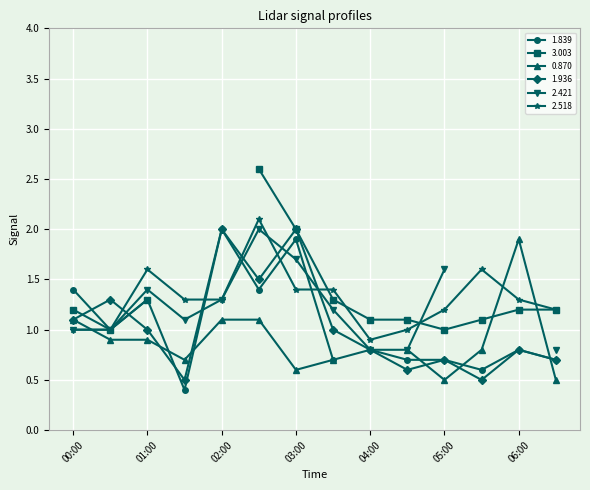

What is the difference between the maximum and minimum values in the 1.839 series?

1.6